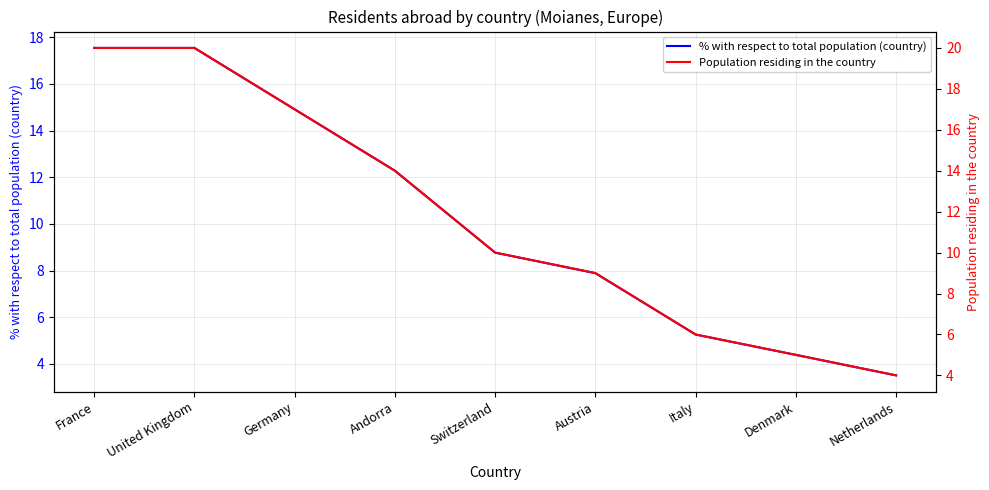

At which category does the chart reach its peak across all series?

France